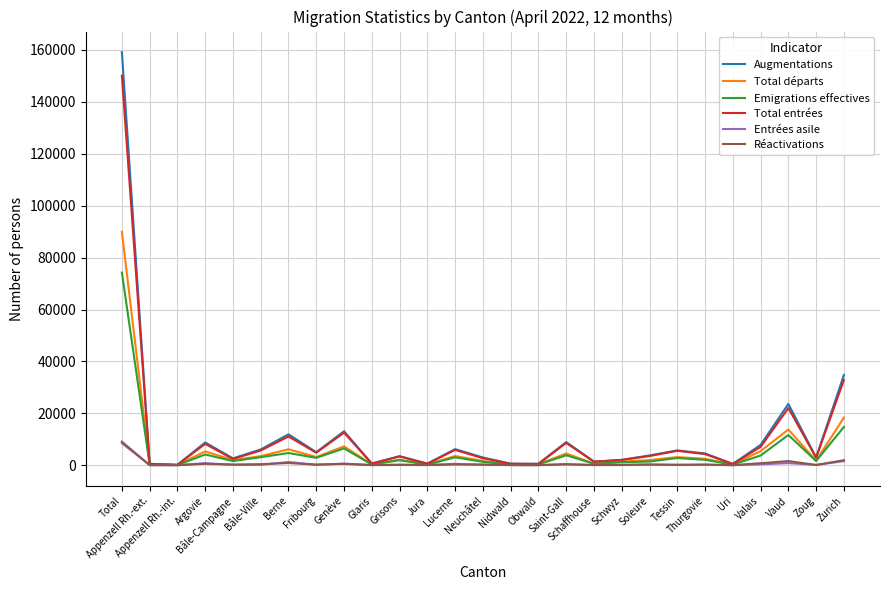

At which category does Emigrations effectives reach its first local peak?

Argovie